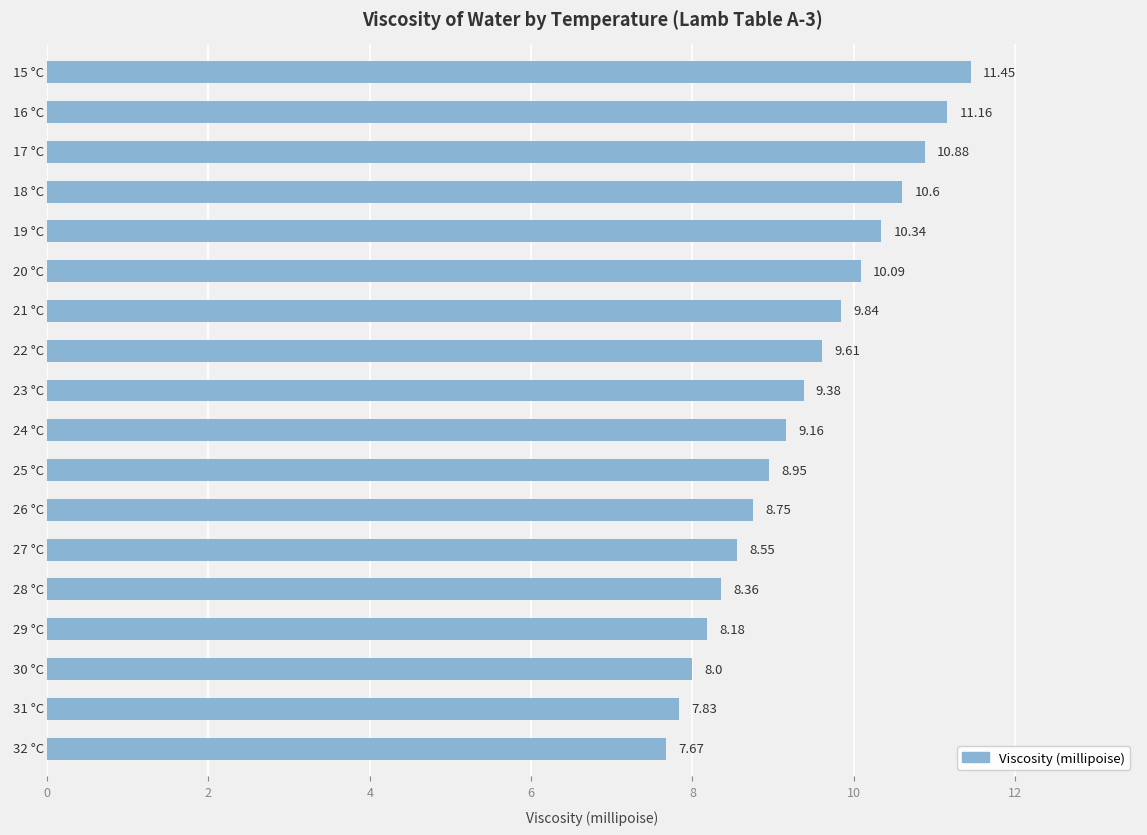

What is the average value?

9.4